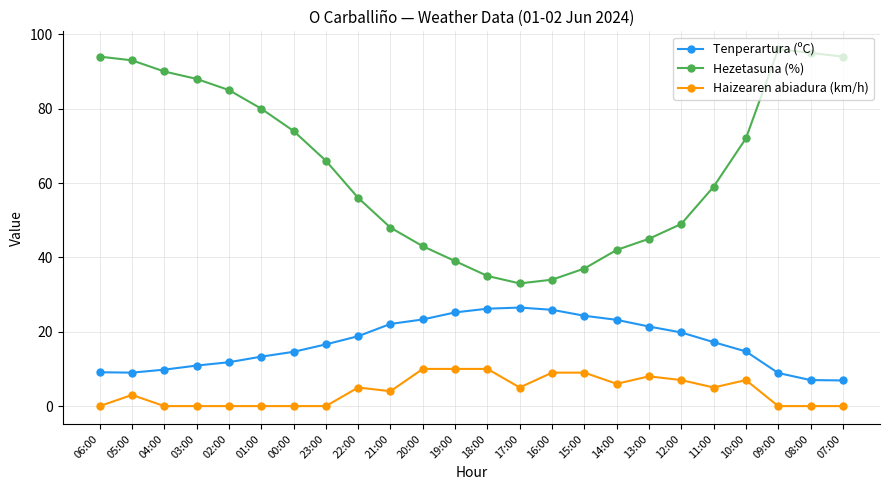

What are all the series names shown in the legend?

Tenperartura (ºC), Hezetasuna (%), Haizearen abiadura (km/h)